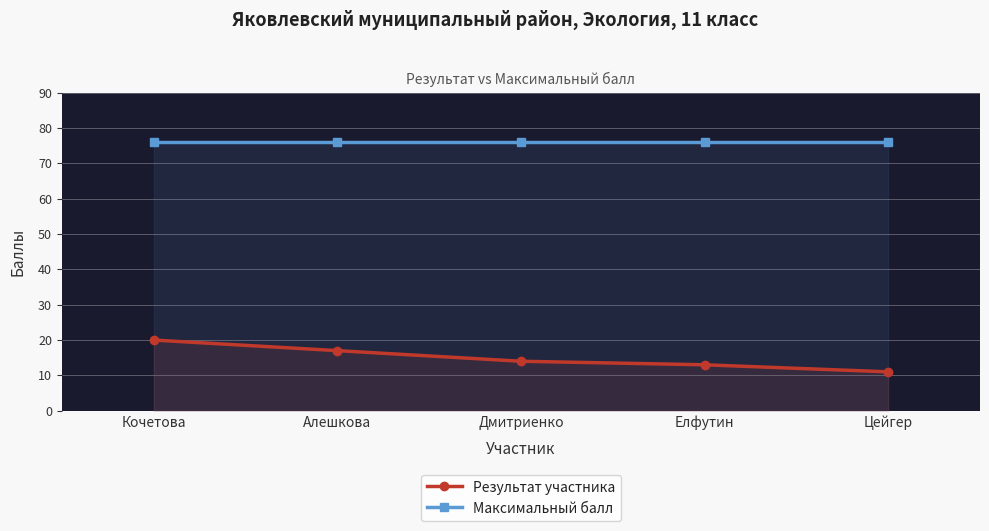

List the series in order of their overall mean, highest first.

Максимальный балл, Результат участника